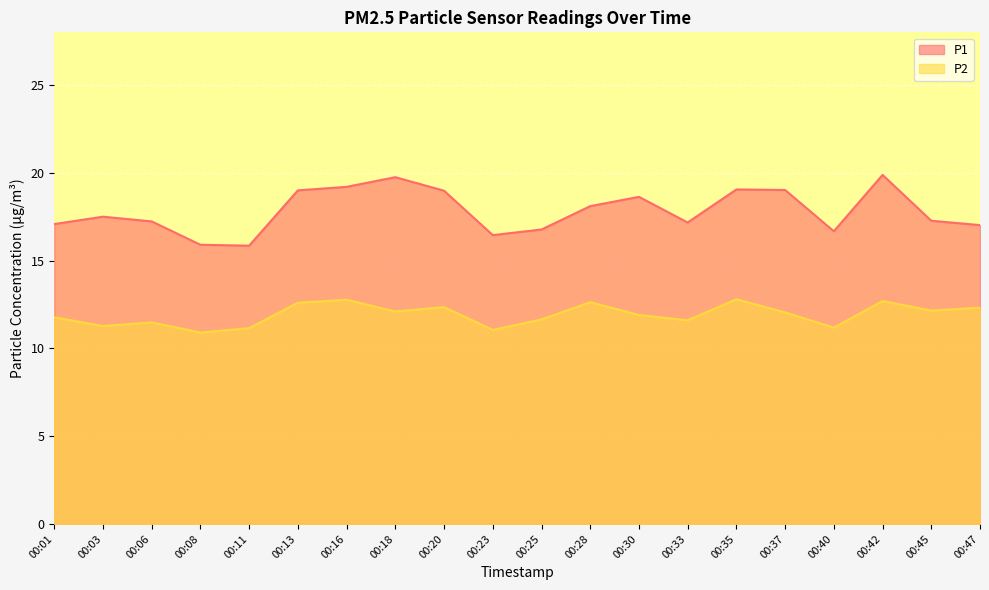

The value of P1 at 00:25 is 4.5. True or false?

False